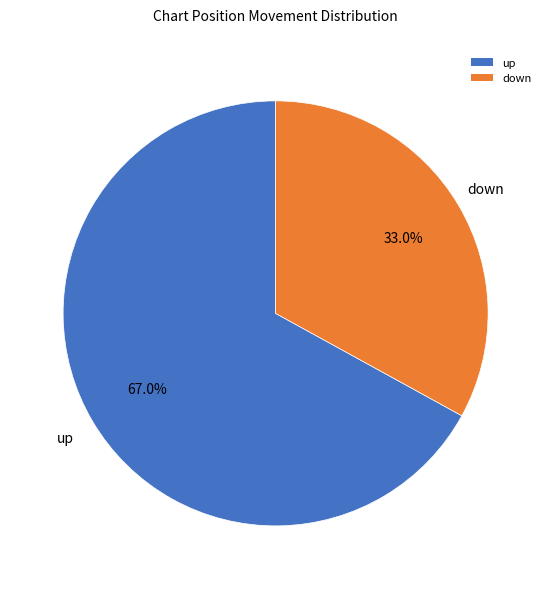

What percentage is the down slice, to the nearest percent?

33%